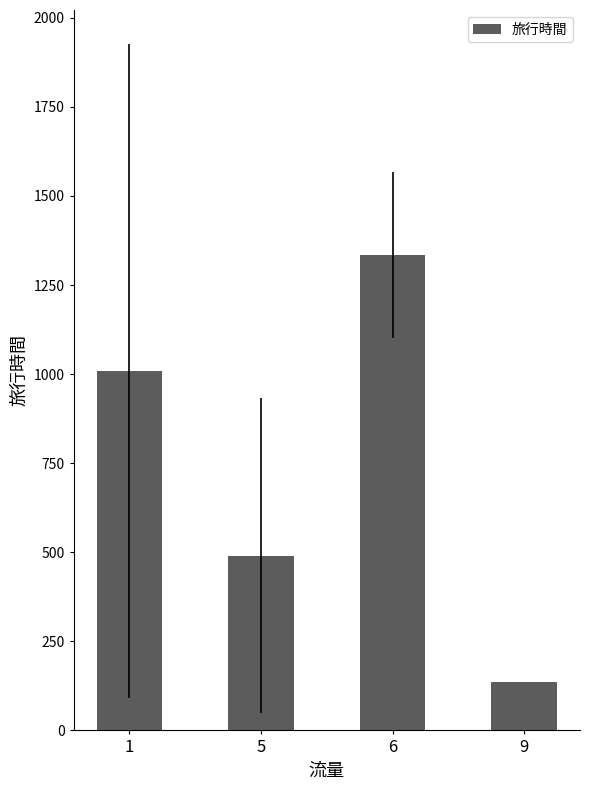

The chart shows a value of 933.6 at 6. True or false?

False